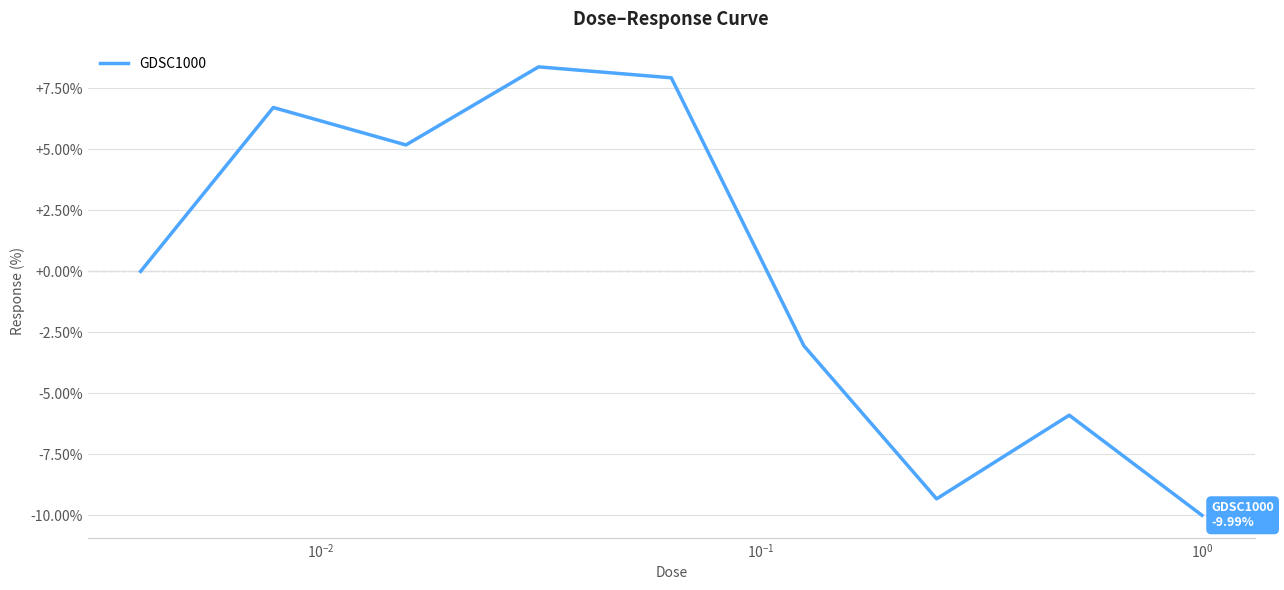

How many series are shown in this chart?

1